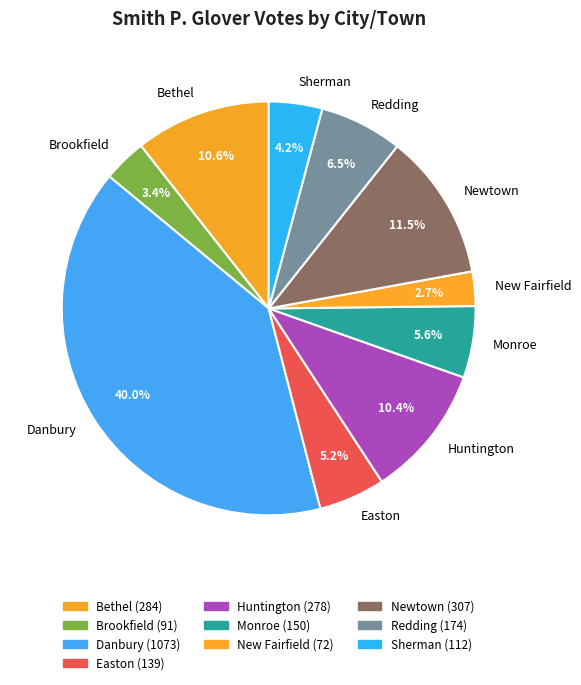

To the nearest percent, what percentage of the pie is Monroe?

6%